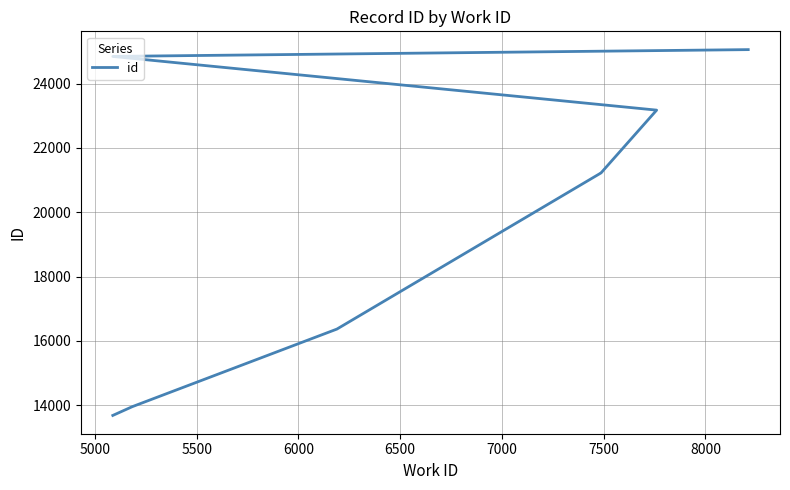

Reading left to right, extract all data points from this chart.

13687	13960	16365	16366	21223	21224	23173	24841	24842	25053